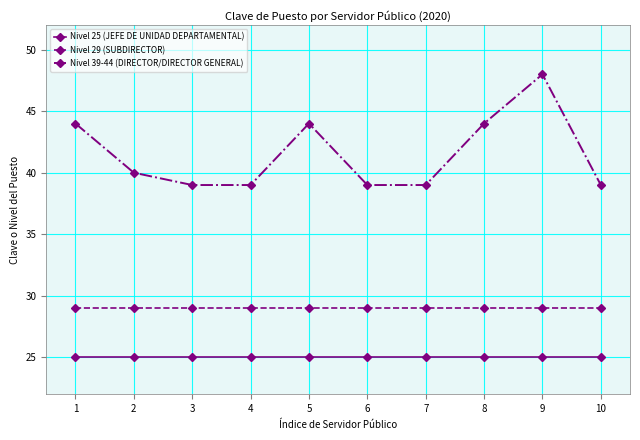

What is the difference between the Nivel 39-44 (DIRECTOR/DIRECTOR GENERAL) values at 9 and 4?

9